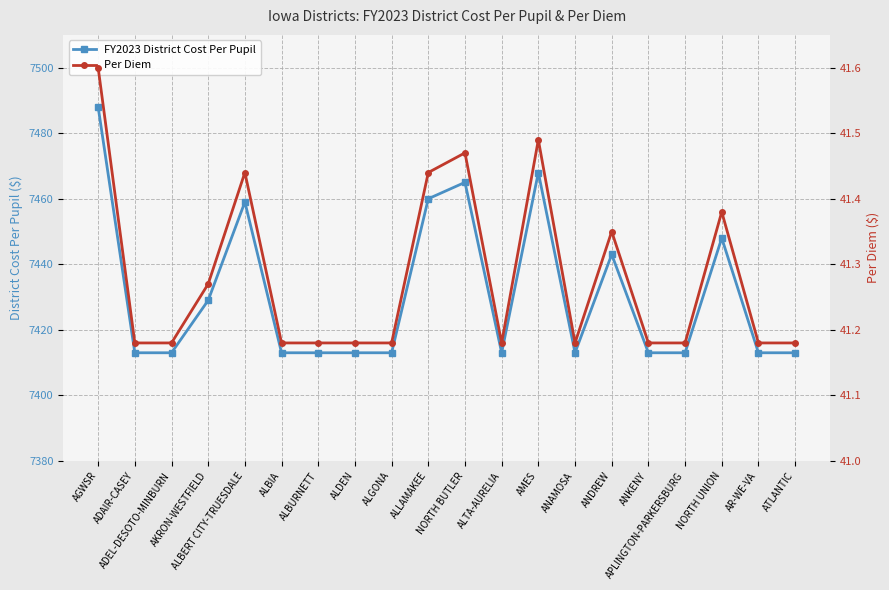

Reading left to right, what are all the values shown in this chart?

FY2023 District Cost Per Pupil: AGWSR=7488.0	ADAIR-CASEY=7413.0	ADEL-DESOTO-MINBURN=7413.0	AKRON-WESTFIELD=7429.0	ALBERT CITY-TRUESDALE=7459.0	ALBIA=7413.0	ALBURNETT=7413.0	ALDEN=7413.0	ALGONA=7413.0	ALLAMAKEE=7460.0	NORTH BUTLER=7465.0	ALTA-AURELIA=7413.0	AMES=7468.0	ANAMOSA=7413.0	ANDREW=7443.0	ANKENY=7413.0	APLINGTON-PARKERSBURG=7413.0	NORTH UNION=7448.0	AR-WE-VA=7413.0	ATLANTIC=7413.0
Per Diem: AGWSR=41.6	ADAIR-CASEY=41.2	ADEL-DESOTO-MINBURN=41.2	AKRON-WESTFIELD=41.3	ALBERT CITY-TRUESDALE=41.4	ALBIA=41.2	ALBURNETT=41.2	ALDEN=41.2	ALGONA=41.2	ALLAMAKEE=41.4	NORTH BUTLER=41.5	ALTA-AURELIA=41.2	AMES=41.5	ANAMOSA=41.2	ANDREW=41.4	ANKENY=41.2	APLINGTON-PARKERSBURG=41.2	NORTH UNION=41.4	AR-WE-VA=41.2	ATLANTIC=41.2